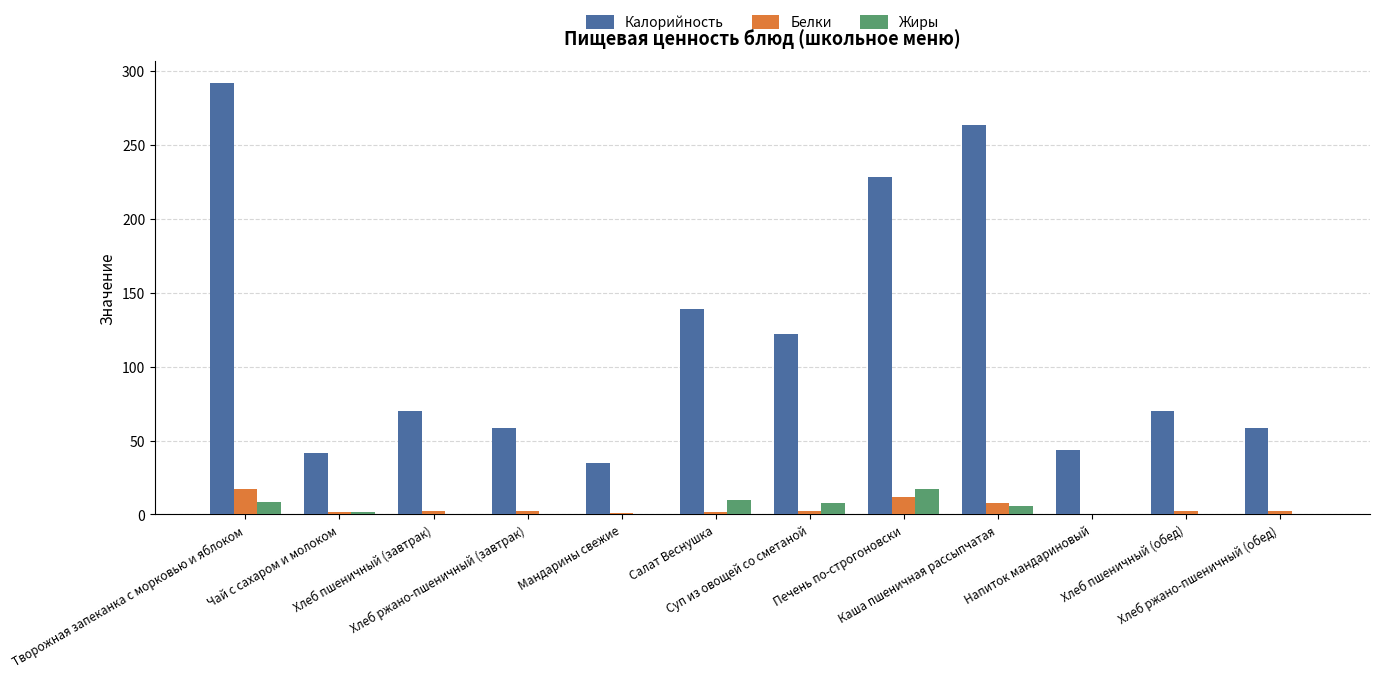

What is the sum of all Жиры values?

52.5